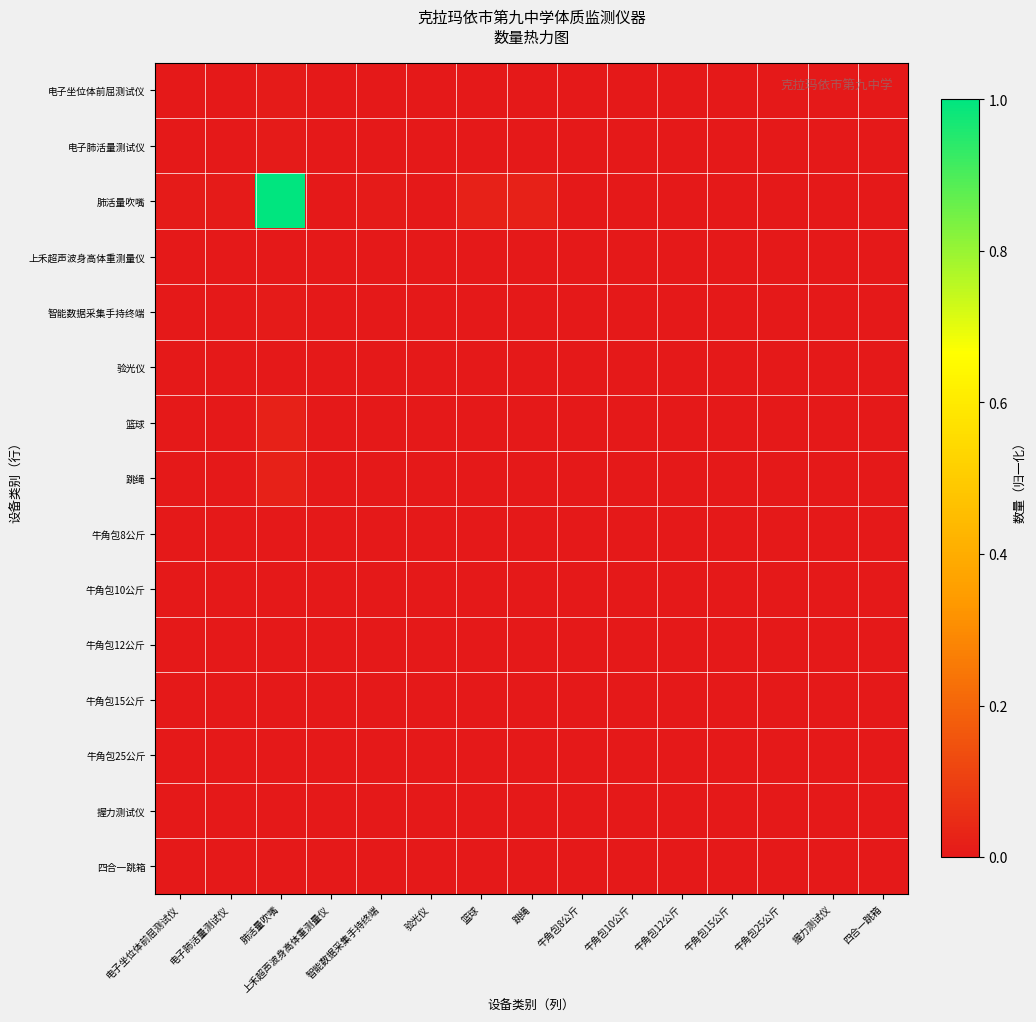

Reading left to right, list all the values displayed in this chart.

电子坐位体前屈测试仪: 电子坐位体前屈测试仪=0.0	电子肺活量测试仪=0.0	肺活量吹嘴=0.0	上禾超声波身高体重测量仪=0.0	智能数据采集手持终端=0.0	验光仪=0.0	篮球=0.0	跳绳=0.0	牛角包8公斤=0.0	牛角包10公斤=0.0	牛角包12公斤=0.0	牛角包15公斤=0.0	牛角包25公斤=0.0	握力测试仪=0.0	四合一跳箱=0.0
电子肺活量测试仪: 电子坐位体前屈测试仪=0.0	电子肺活量测试仪=0.0	肺活量吹嘴=0.0	上禾超声波身高体重测量仪=0.0	智能数据采集手持终端=0.0	验光仪=0.0	篮球=0.0	跳绳=0.0	牛角包8公斤=0.0	牛角包10公斤=0.0	牛角包12公斤=0.0	牛角包15公斤=0.0	牛角包25公斤=0.0	握力测试仪=0.0	四合一跳箱=0.0
肺活量吹嘴: 电子坐位体前屈测试仪=0.0	电子肺活量测试仪=0.0	肺活量吹嘴=1.0	上禾超声波身高体重测量仪=0.0	智能数据采集手持终端=0.0	验光仪=0.0	篮球=0.0	跳绳=0.0	牛角包8公斤=0.0	牛角包10公斤=0.0	牛角包12公斤=0.0	牛角包15公斤=0.0	牛角包25公斤=0.0	握力测试仪=0.0	四合一跳箱=0.0
上禾超声波身高体重测量仪: 电子坐位体前屈测试仪=0.0	电子肺活量测试仪=0.0	肺活量吹嘴=0.0	上禾超声波身高体重测量仪=0.0	智能数据采集手持终端=0.0	验光仪=0.0	篮球=0.0	跳绳=0.0	牛角包8公斤=0.0	牛角包10公斤=0.0	牛角包12公斤=0.0	牛角包15公斤=0.0	牛角包25公斤=0.0	握力测试仪=0.0	四合一跳箱=0.0
智能数据采集手持终端: 电子坐位体前屈测试仪=0.0	电子肺活量测试仪=0.0	肺活量吹嘴=0.0	上禾超声波身高体重测量仪=0.0	智能数据采集手持终端=0.0	验光仪=0.0	篮球=0.0	跳绳=0.0	牛角包8公斤=0.0	牛角包10公斤=0.0	牛角包12公斤=0.0	牛角包15公斤=0.0	牛角包25公斤=0.0	握力测试仪=0.0	四合一跳箱=0.0
验光仪: 电子坐位体前屈测试仪=0.0	电子肺活量测试仪=0.0	肺活量吹嘴=0.0	上禾超声波身高体重测量仪=0.0	智能数据采集手持终端=0.0	验光仪=0.0	篮球=0.0	跳绳=0.0	牛角包8公斤=0.0	牛角包10公斤=0.0	牛角包12公斤=0.0	牛角包15公斤=0.0	牛角包25公斤=0.0	握力测试仪=0.0	四合一跳箱=0.0
篮球: 电子坐位体前屈测试仪=0.0	电子肺活量测试仪=0.0	肺活量吹嘴=0.0	上禾超声波身高体重测量仪=0.0	智能数据采集手持终端=0.0	验光仪=0.0	篮球=0.0	跳绳=0.0	牛角包8公斤=0.0	牛角包10公斤=0.0	牛角包12公斤=0.0	牛角包15公斤=0.0	牛角包25公斤=0.0	握力测试仪=0.0	四合一跳箱=0.0
跳绳: 电子坐位体前屈测试仪=0.0	电子肺活量测试仪=0.0	肺活量吹嘴=0.0	上禾超声波身高体重测量仪=0.0	智能数据采集手持终端=0.0	验光仪=0.0	篮球=0.0	跳绳=0.0	牛角包8公斤=0.0	牛角包10公斤=0.0	牛角包12公斤=0.0	牛角包15公斤=0.0	牛角包25公斤=0.0	握力测试仪=0.0	四合一跳箱=0.0
牛角包8公斤: 电子坐位体前屈测试仪=0.0	电子肺活量测试仪=0.0	肺活量吹嘴=0.0	上禾超声波身高体重测量仪=0.0	智能数据采集手持终端=0.0	验光仪=0.0	篮球=0.0	跳绳=0.0	牛角包8公斤=0.0	牛角包10公斤=0.0	牛角包12公斤=0.0	牛角包15公斤=0.0	牛角包25公斤=0.0	握力测试仪=0.0	四合一跳箱=0.0
牛角包10公斤: 电子坐位体前屈测试仪=0.0	电子肺活量测试仪=0.0	肺活量吹嘴=0.0	上禾超声波身高体重测量仪=0.0	智能数据采集手持终端=0.0	验光仪=0.0	篮球=0.0	跳绳=0.0	牛角包8公斤=0.0	牛角包10公斤=0.0	牛角包12公斤=0.0	牛角包15公斤=0.0	牛角包25公斤=0.0	握力测试仪=0.0	四合一跳箱=0.0
牛角包12公斤: 电子坐位体前屈测试仪=0.0	电子肺活量测试仪=0.0	肺活量吹嘴=0.0	上禾超声波身高体重测量仪=0.0	智能数据采集手持终端=0.0	验光仪=0.0	篮球=0.0	跳绳=0.0	牛角包8公斤=0.0	牛角包10公斤=0.0	牛角包12公斤=0.0	牛角包15公斤=0.0	牛角包25公斤=0.0	握力测试仪=0.0	四合一跳箱=0.0
牛角包15公斤: 电子坐位体前屈测试仪=0.0	电子肺活量测试仪=0.0	肺活量吹嘴=0.0	上禾超声波身高体重测量仪=0.0	智能数据采集手持终端=0.0	验光仪=0.0	篮球=0.0	跳绳=0.0	牛角包8公斤=0.0	牛角包10公斤=0.0	牛角包12公斤=0.0	牛角包15公斤=0.0	牛角包25公斤=0.0	握力测试仪=0.0	四合一跳箱=0.0
牛角包25公斤: 电子坐位体前屈测试仪=0.0	电子肺活量测试仪=0.0	肺活量吹嘴=0.0	上禾超声波身高体重测量仪=0.0	智能数据采集手持终端=0.0	验光仪=0.0	篮球=0.0	跳绳=0.0	牛角包8公斤=0.0	牛角包10公斤=0.0	牛角包12公斤=0.0	牛角包15公斤=0.0	牛角包25公斤=0.0	握力测试仪=0.0	四合一跳箱=0.0
握力测试仪: 电子坐位体前屈测试仪=0.0	电子肺活量测试仪=0.0	肺活量吹嘴=0.0	上禾超声波身高体重测量仪=0.0	智能数据采集手持终端=0.0	验光仪=0.0	篮球=0.0	跳绳=0.0	牛角包8公斤=0.0	牛角包10公斤=0.0	牛角包12公斤=0.0	牛角包15公斤=0.0	牛角包25公斤=0.0	握力测试仪=0.0	四合一跳箱=0.0
四合一跳箱: 电子坐位体前屈测试仪=0.0	电子肺活量测试仪=0.0	肺活量吹嘴=0.0	上禾超声波身高体重测量仪=0.0	智能数据采集手持终端=0.0	验光仪=0.0	篮球=0.0	跳绳=0.0	牛角包8公斤=0.0	牛角包10公斤=0.0	牛角包12公斤=0.0	牛角包15公斤=0.0	牛角包25公斤=0.0	握力测试仪=0.0	四合一跳箱=0.0